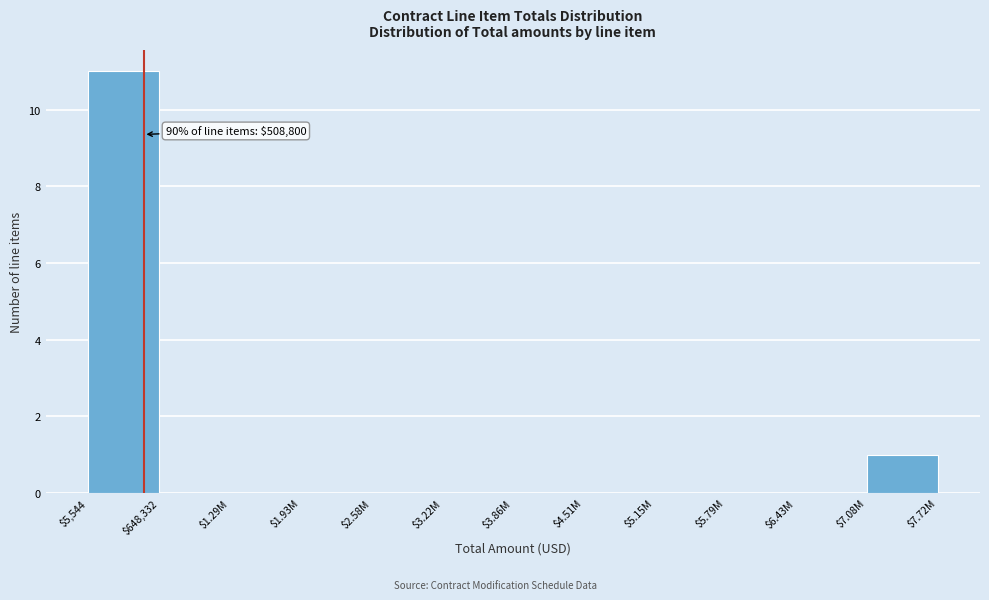

Is it true that the value at $4.51M is 4?

False